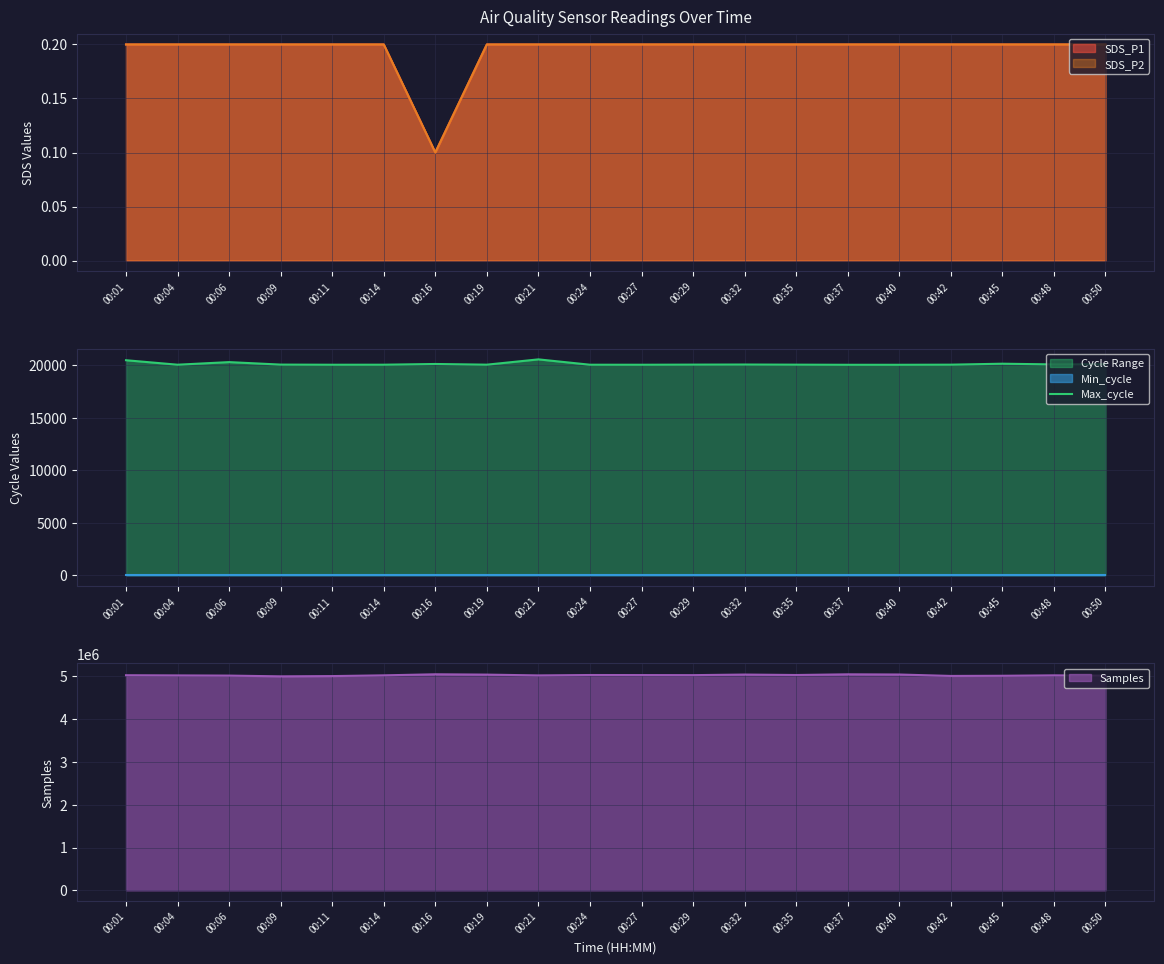

The value of Max_cycle at 00:24 is 20031. True or false?

True